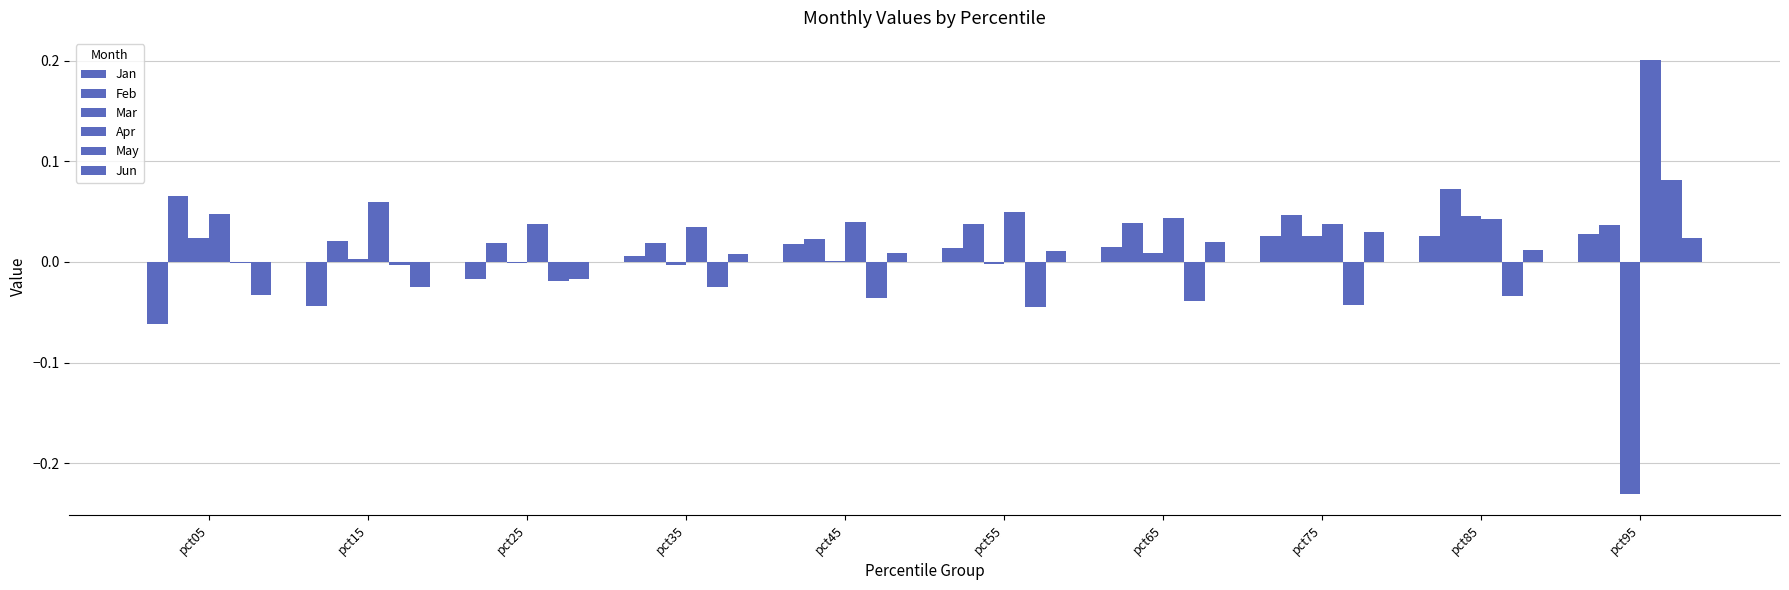

How many values in the Jun series exceed 0?

7